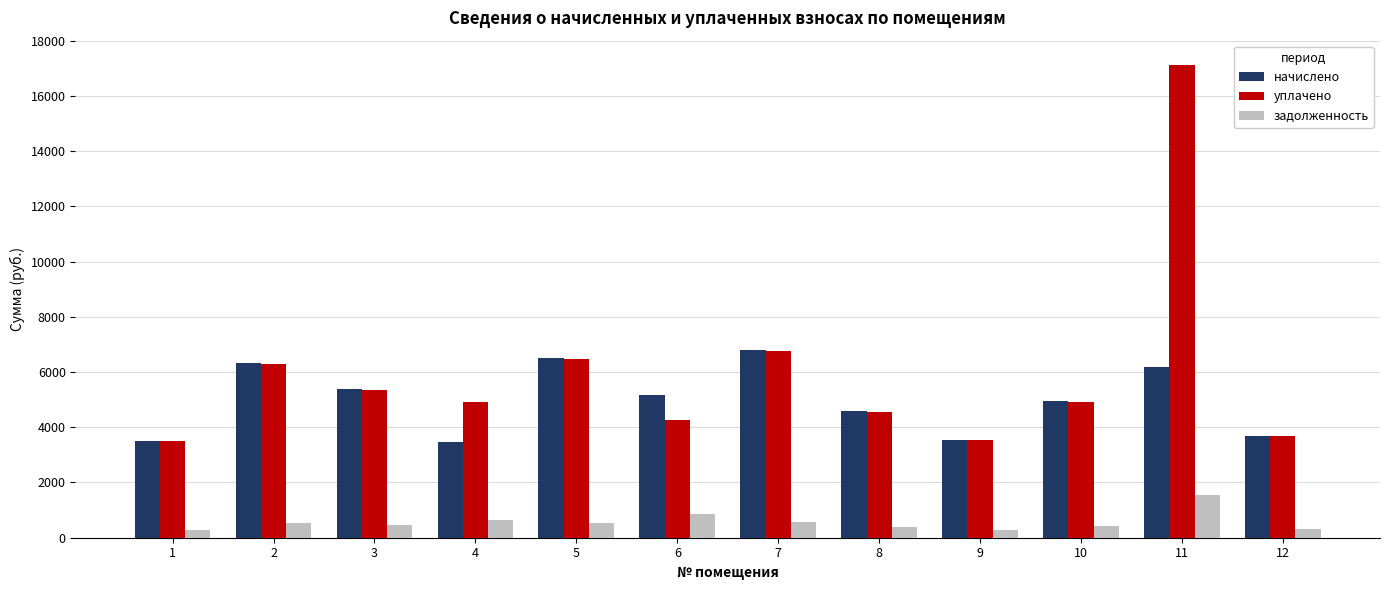

Where does the начислено series first go above 5158?

2